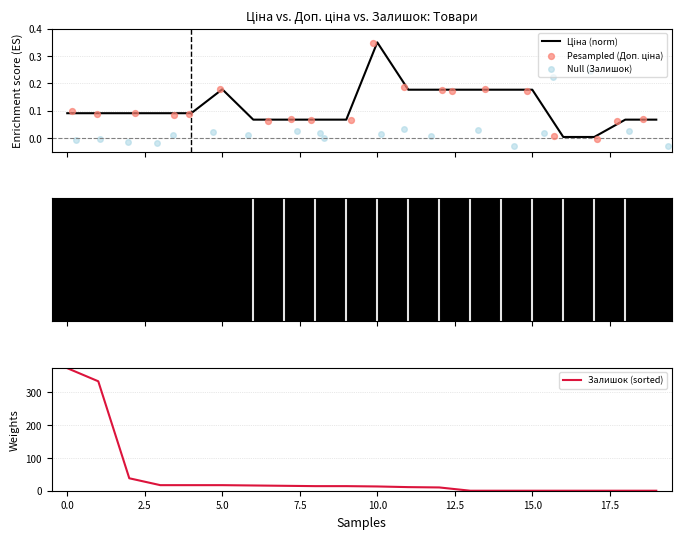

Which series reaches the minimum Y coordinate?

Null (Залишок)